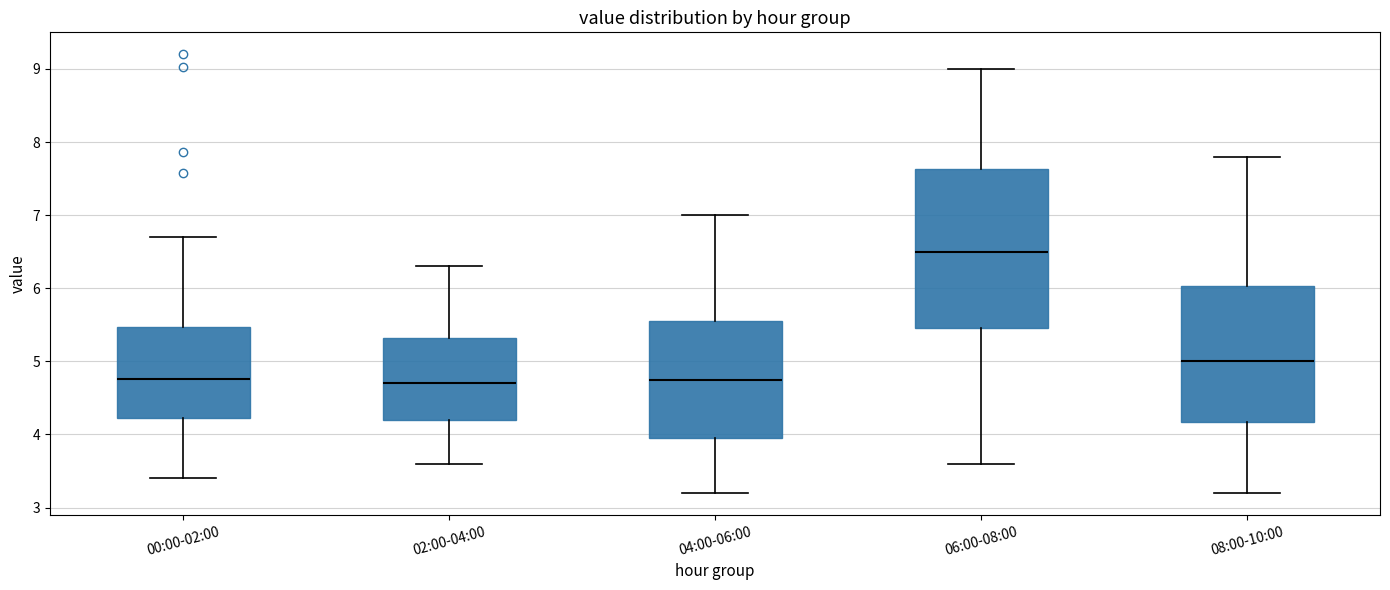

Where does the upper whisker of the box for 08:00-10:00 end on the y-axis? The values are not printed on the chart, so give them approximately, as read against the axis.

7.8